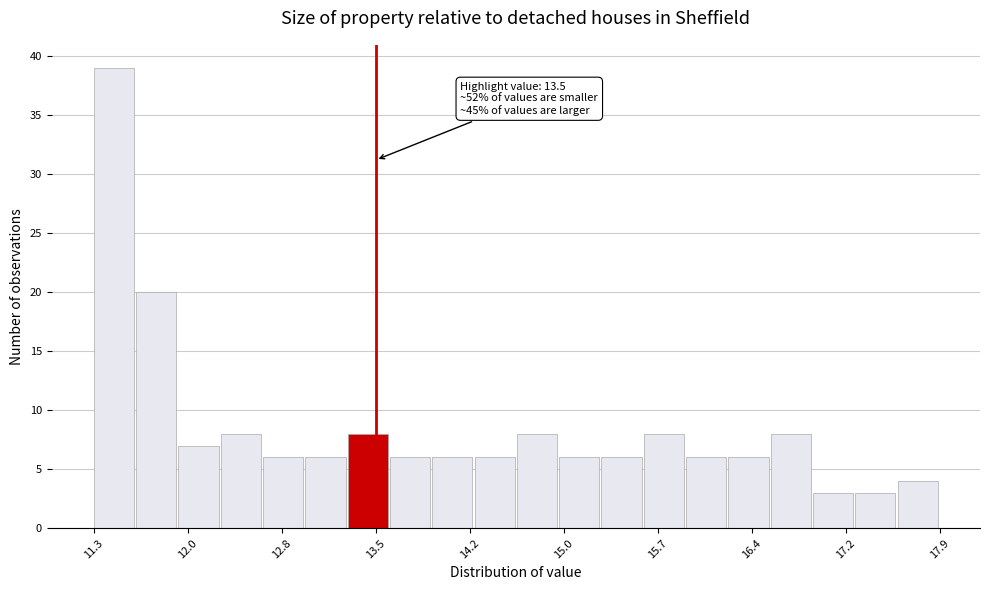

Read against the x-axis, roughly where is the centre of the tallest bar?

11.5